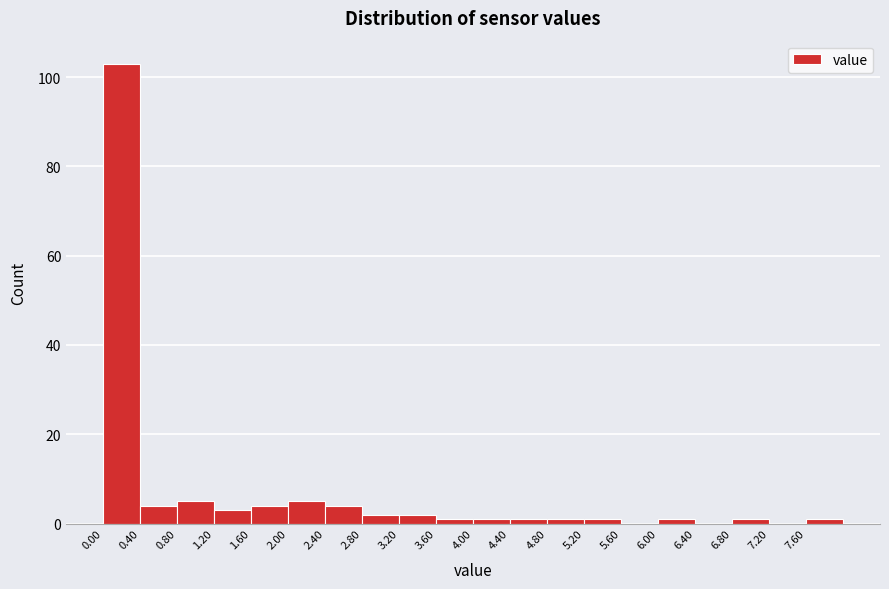

Over which range of the x-axis is the bar tallest?

0.0 to 0.4